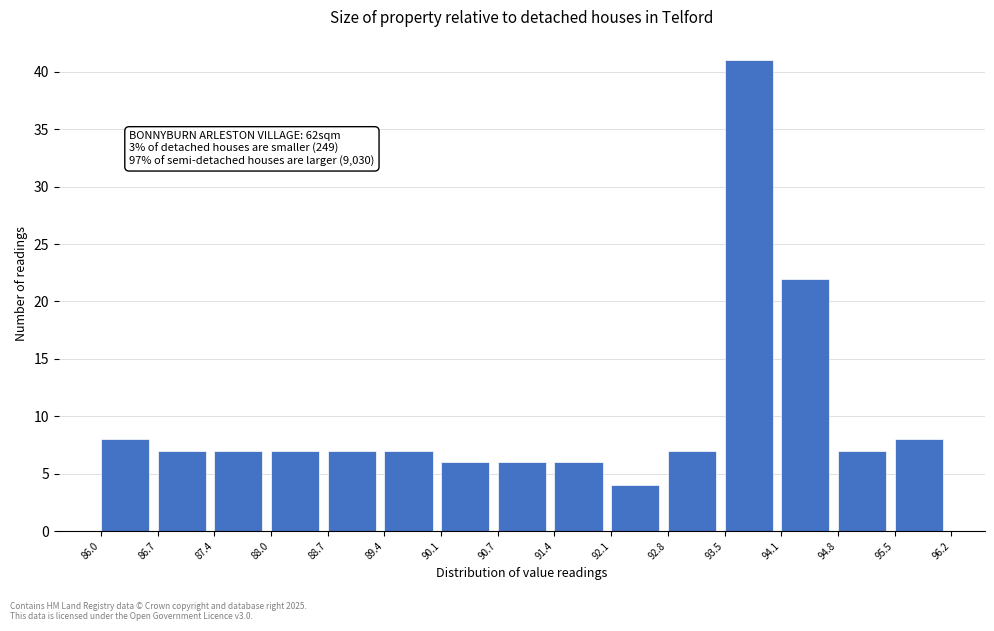

Which range on the x-axis has the tallest bar?

93.5 to 94.1